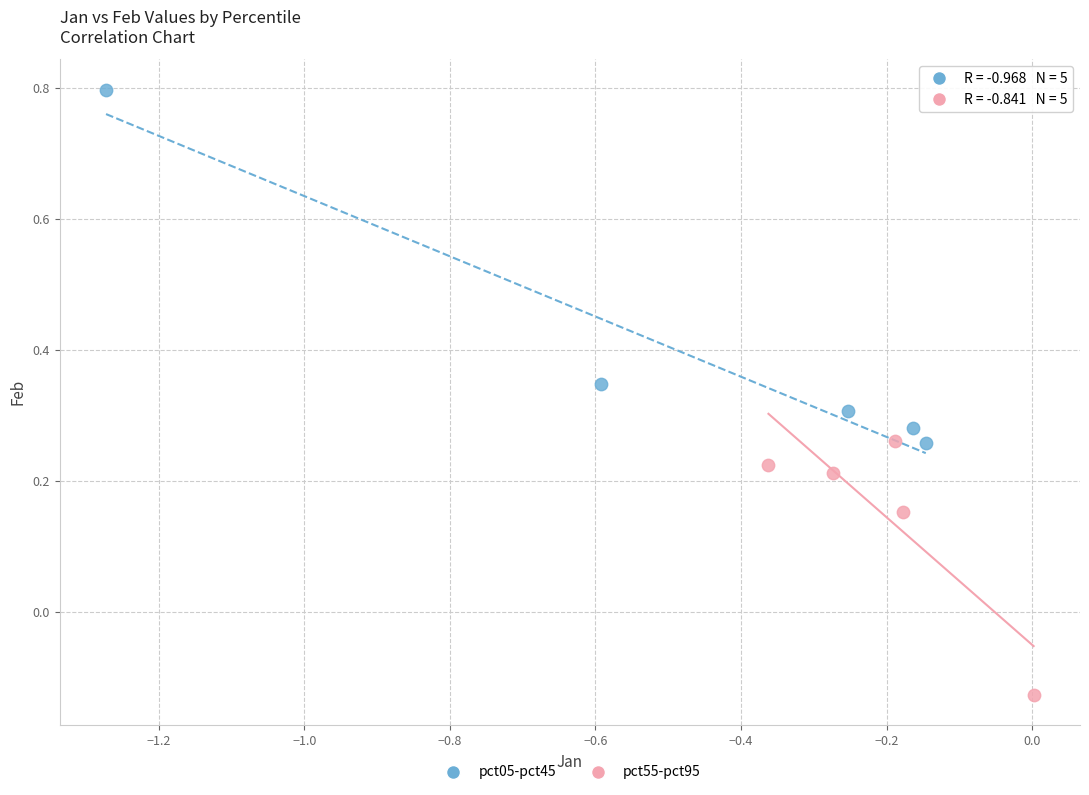

Which series reaches the maximum Y coordinate?

pct05-pct45